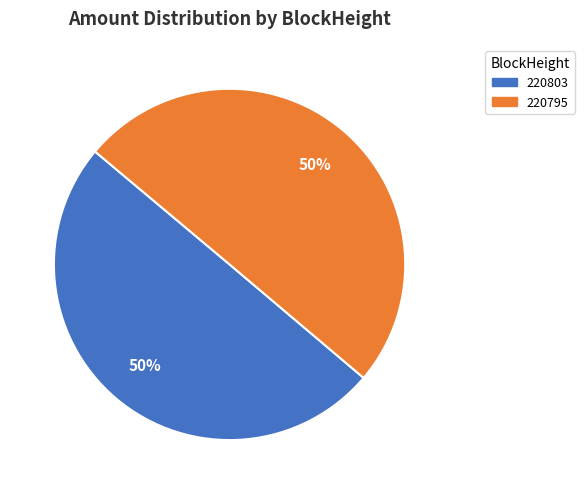

How many slices are in this pie chart?

2